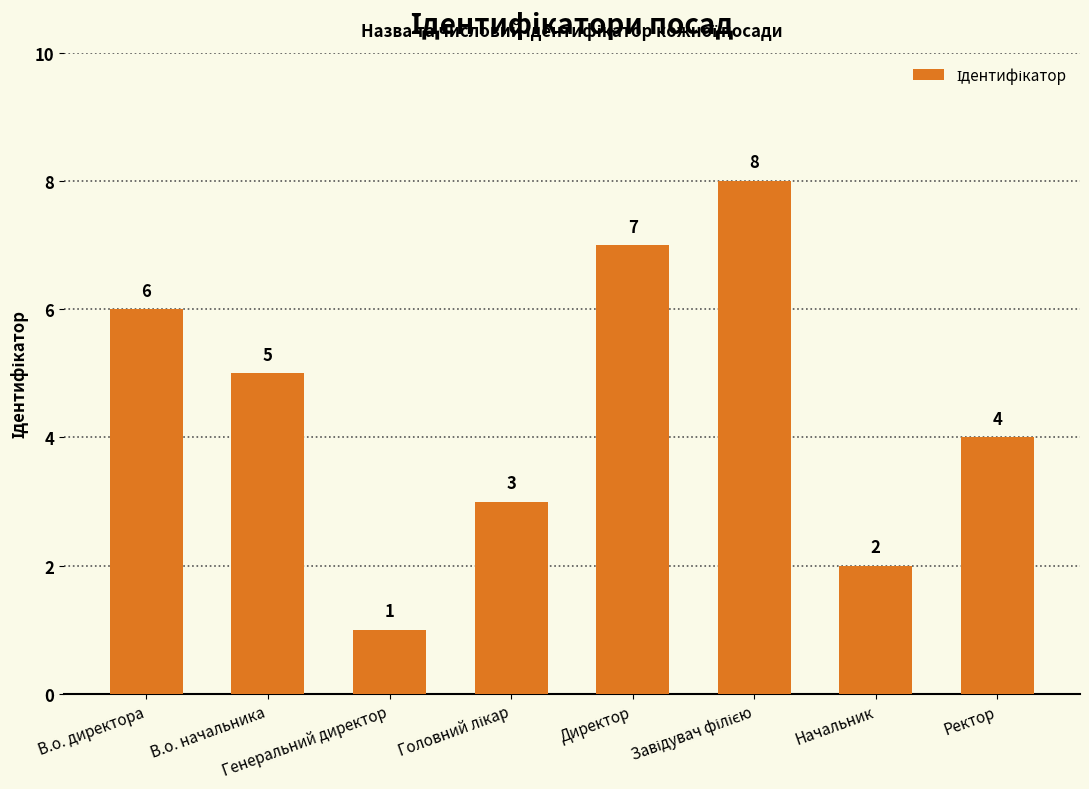

Does the chart contain any negative values?

No